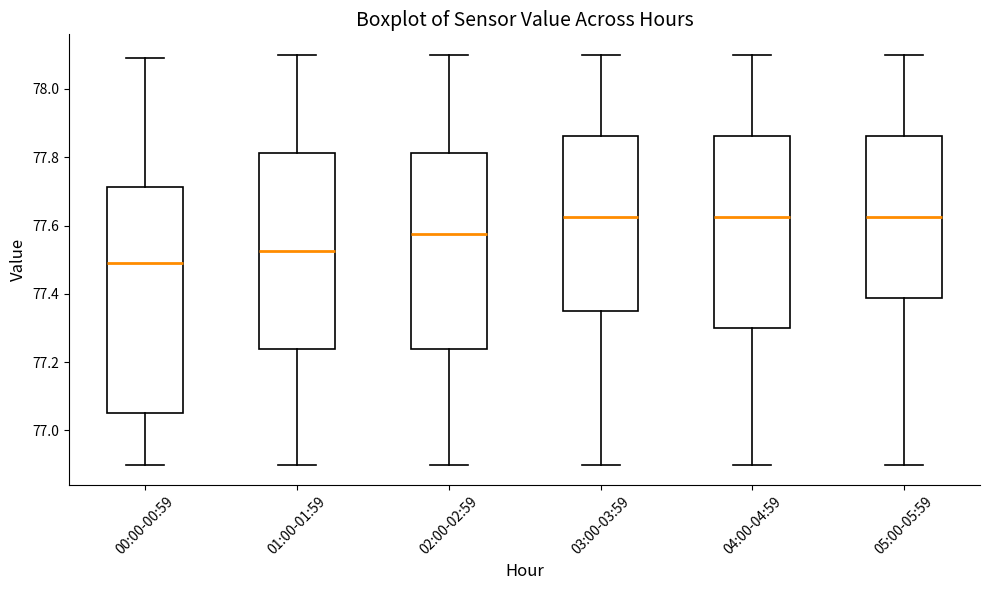

Reading left to right, transcribe this box plot: for each box, give where its median line is, the range the box spans, and where its two whiskers end, as read against the y-axis. The values are not printed on the chart, so give them approximately, as read against the axis.

00:00-00:59: median 77.50, box 77.06 to 77.72, whiskers 76.90 to 78.10
01:00-01:59: median 77.52, box 77.24 to 77.82, whiskers 76.90 to 78.10
02:00-02:59: median 77.58, box 77.24 to 77.82, whiskers 76.90 to 78.10
03:00-03:59: median 77.62, box 77.36 to 77.86, whiskers 76.90 to 78.10
04:00-04:59: median 77.62, box 77.30 to 77.86, whiskers 76.90 to 78.10
05:00-05:59: median 77.62, box 77.38 to 77.86, whiskers 76.90 to 78.10